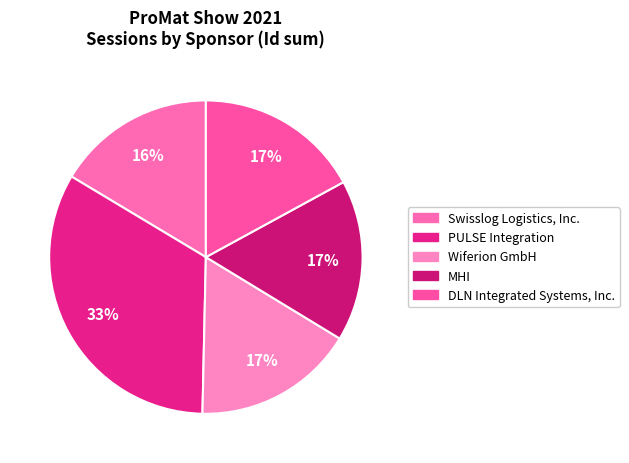

Is there any slice that represents more than half of the pie?

No